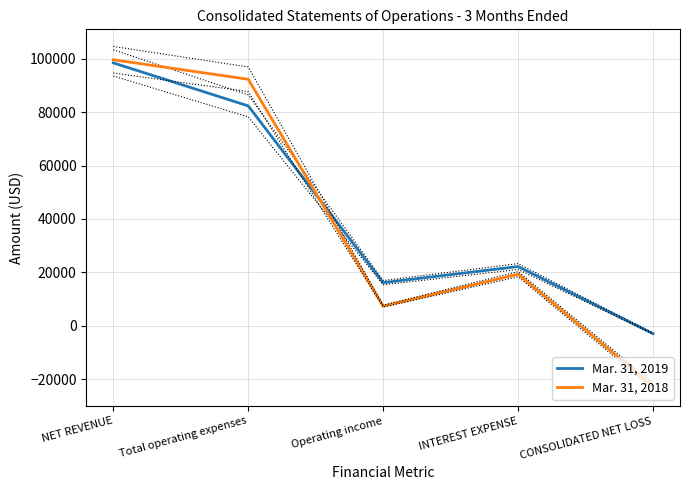

What is the label of the 2nd point from the right?

INTEREST EXPENSE